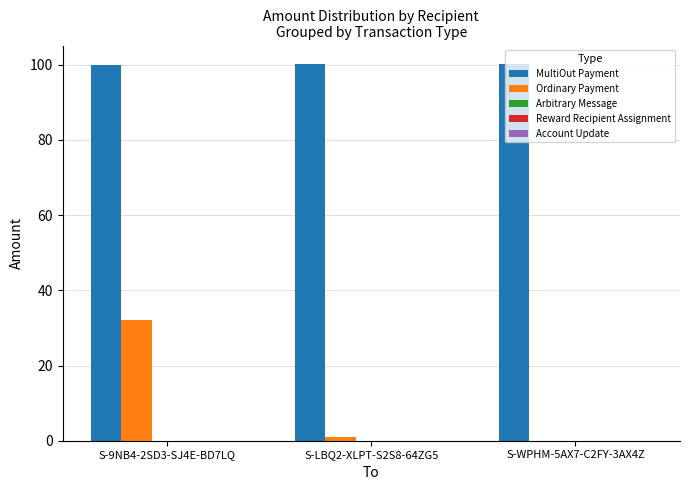

Is it true that MultiOut Payment equals 100.1 at S-WPHM-5AX7-C2FY-3AX4Z?

True